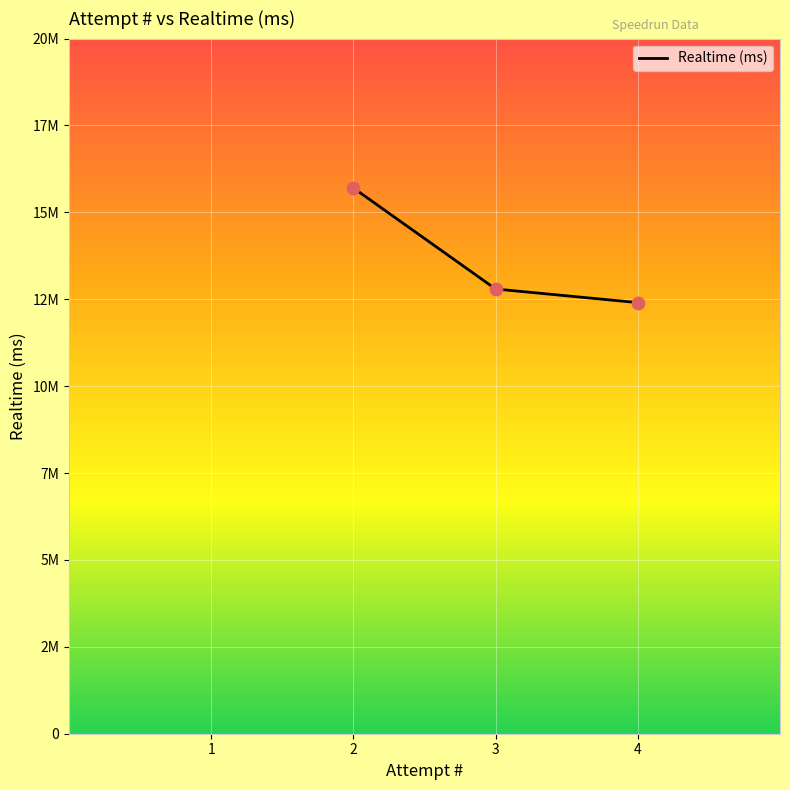

Does the chart have visible grid lines?

Yes